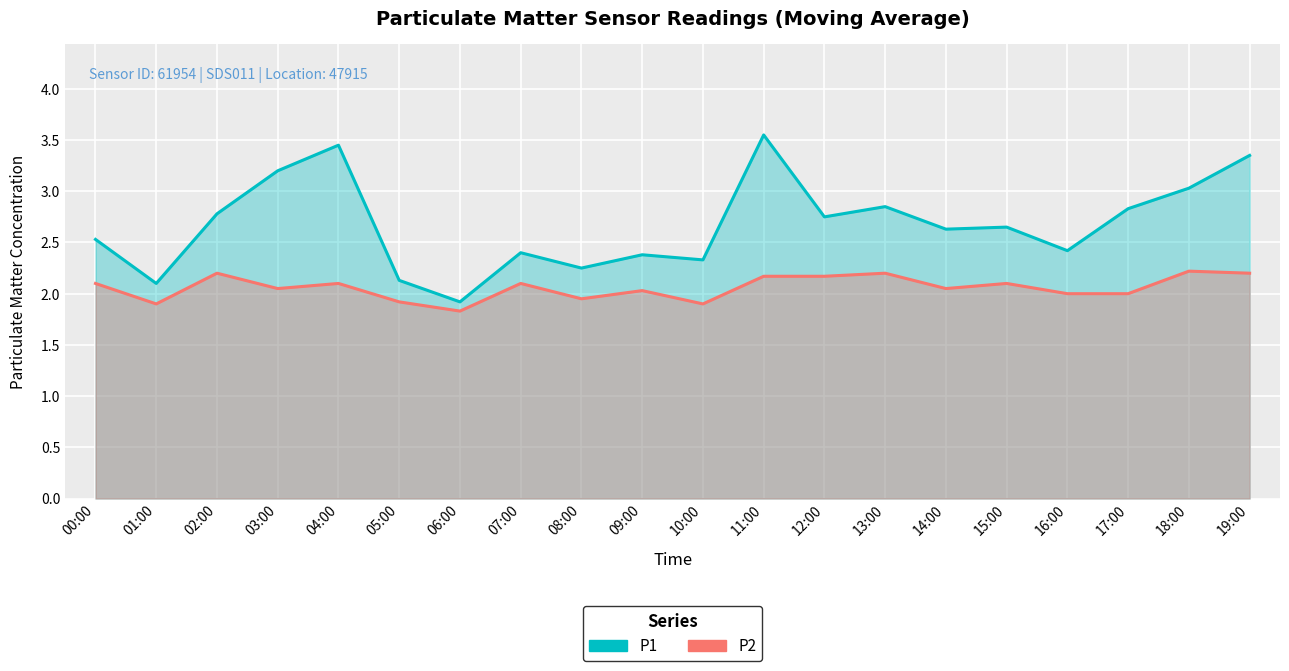

True or false: P2 has a value of 1.2 at 18:00.

False